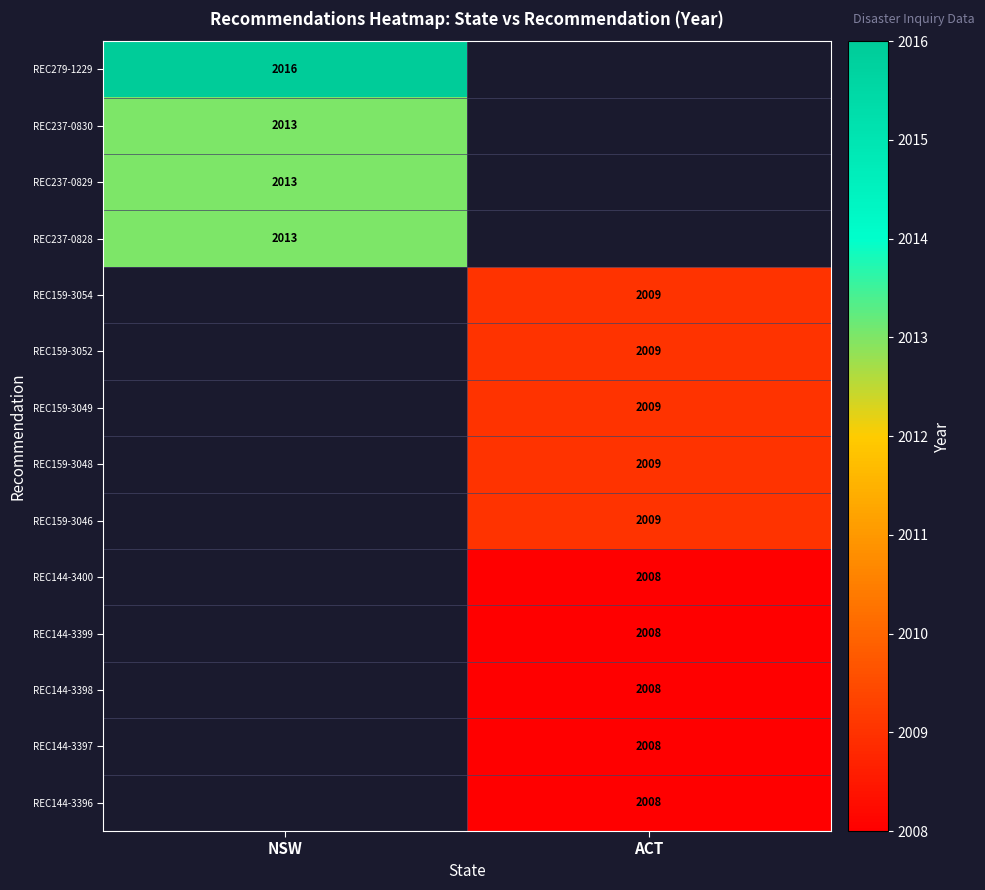

True or false: REC144-3398 has a value of 2008 at ACT.

True